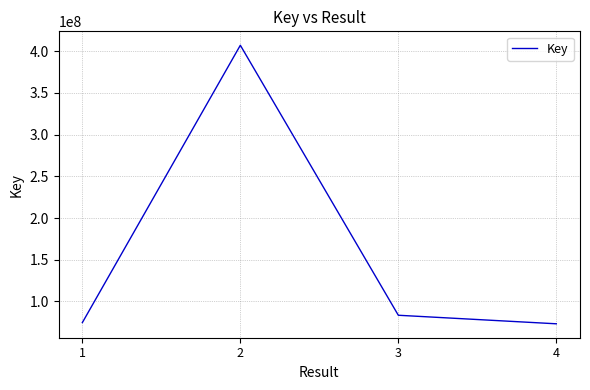

What is the difference between the maximum and second lowest values?

332364279